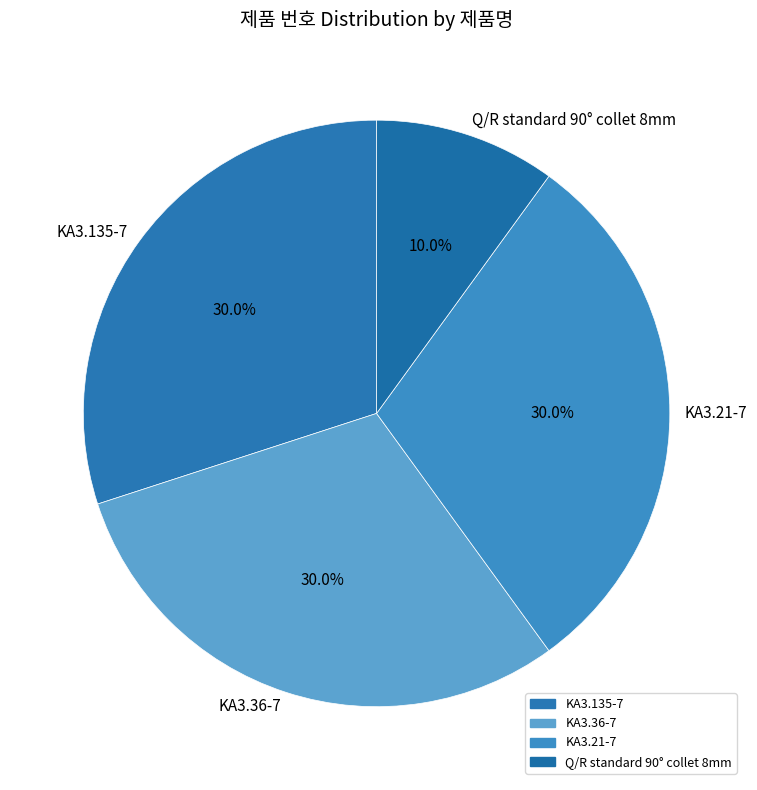

Which category has the smallest portion of the pie?

Q/R standard 90° collet 8mm